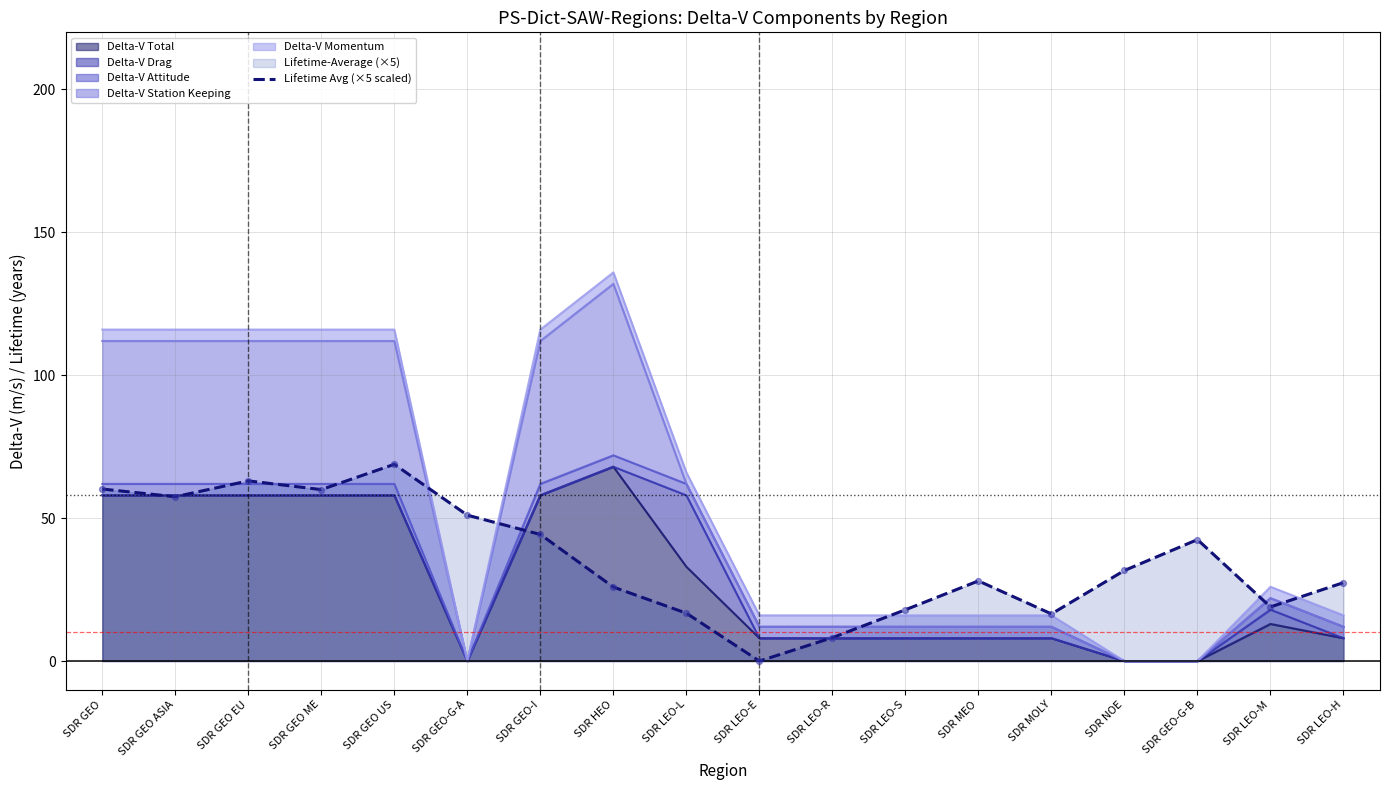

Between SDR LEO-H and SDR LEO-M, which is larger?

SDR LEO-H